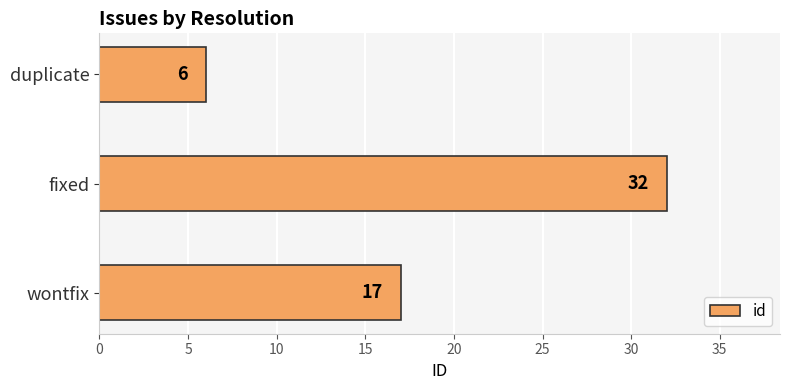

What is the sum of all values?

55